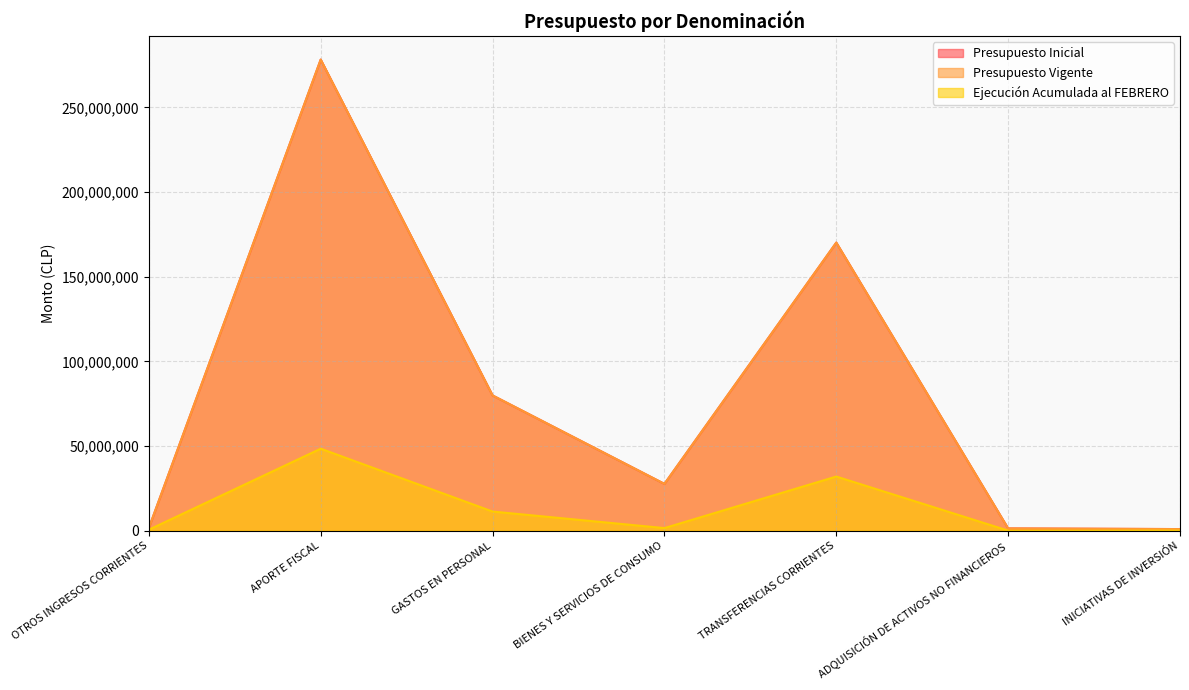

What is the total value across all series at GASTOS EN PERSONAL?

170949005